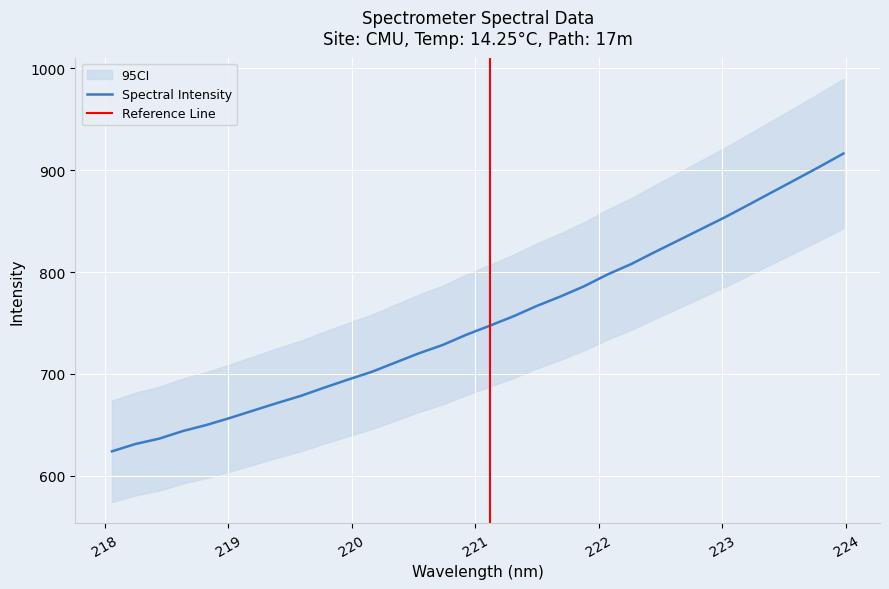

Read the value at 223.2172.

866.4